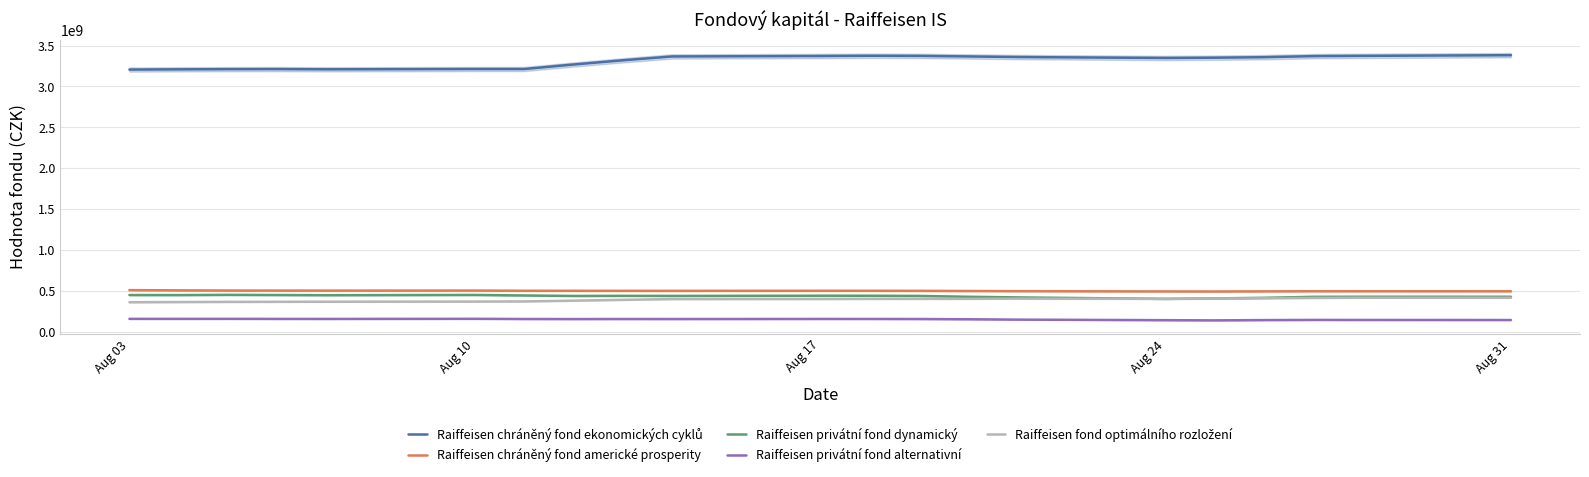

True or false: Raiffeisen fond optimálního rozložení has a value of 362759097.9 at Aug 03.

True